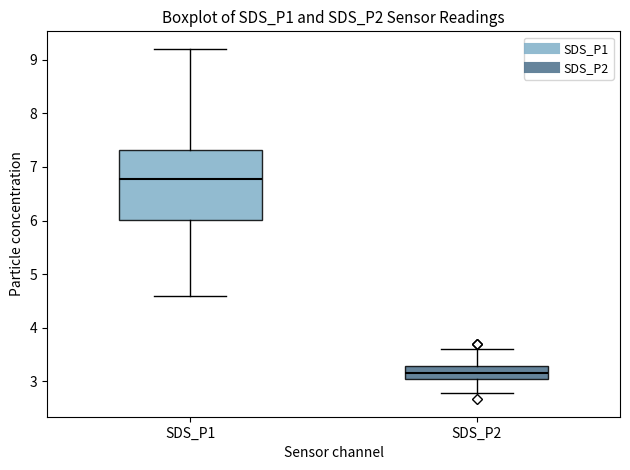

Reading left to right, read every box against the y-axis: the position of its median line, the range the box covers, and the ends of its whiskers. The values are not printed on the chart, so give them approximately, as read against the axis.

SDS_P1: median 6.8, box 6.0 to 7.3, whiskers 4.6 to 9.2
SDS_P2: median 3.2, box 3.0 to 3.3, whiskers 2.8 to 3.6